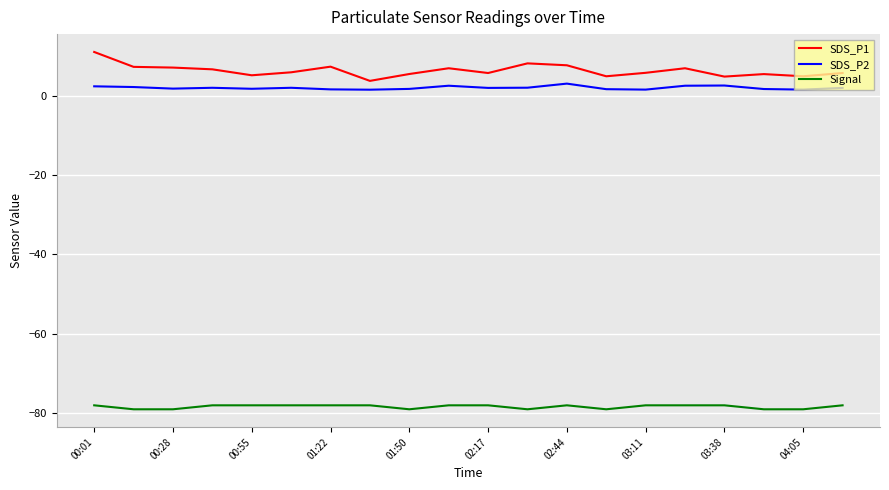

True or false: SDS_P1 and Signal intersect in this chart.

False